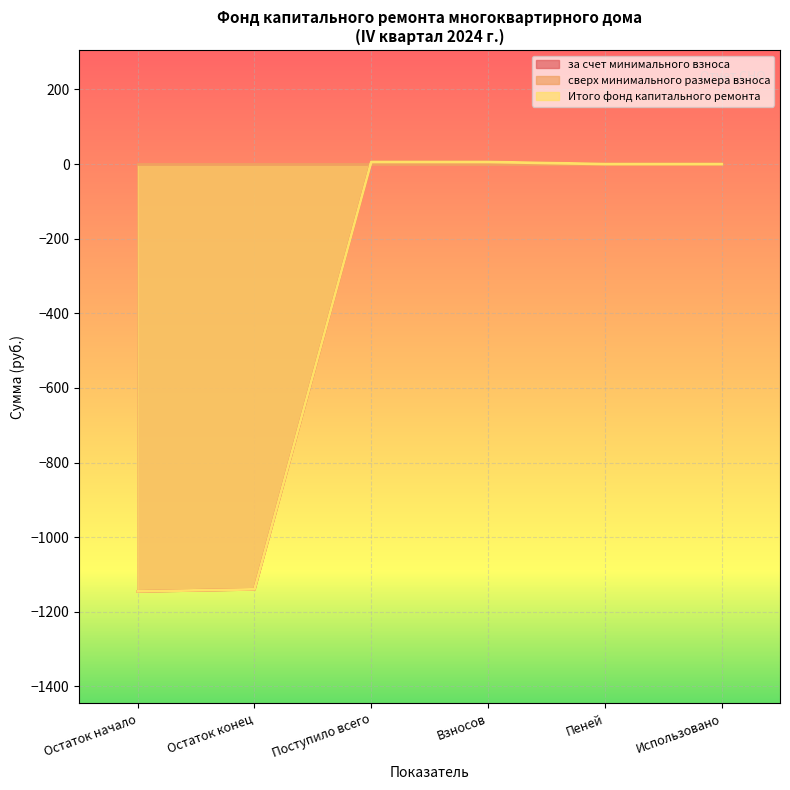

What is the label of the 4th point from the right?

Поступило всего